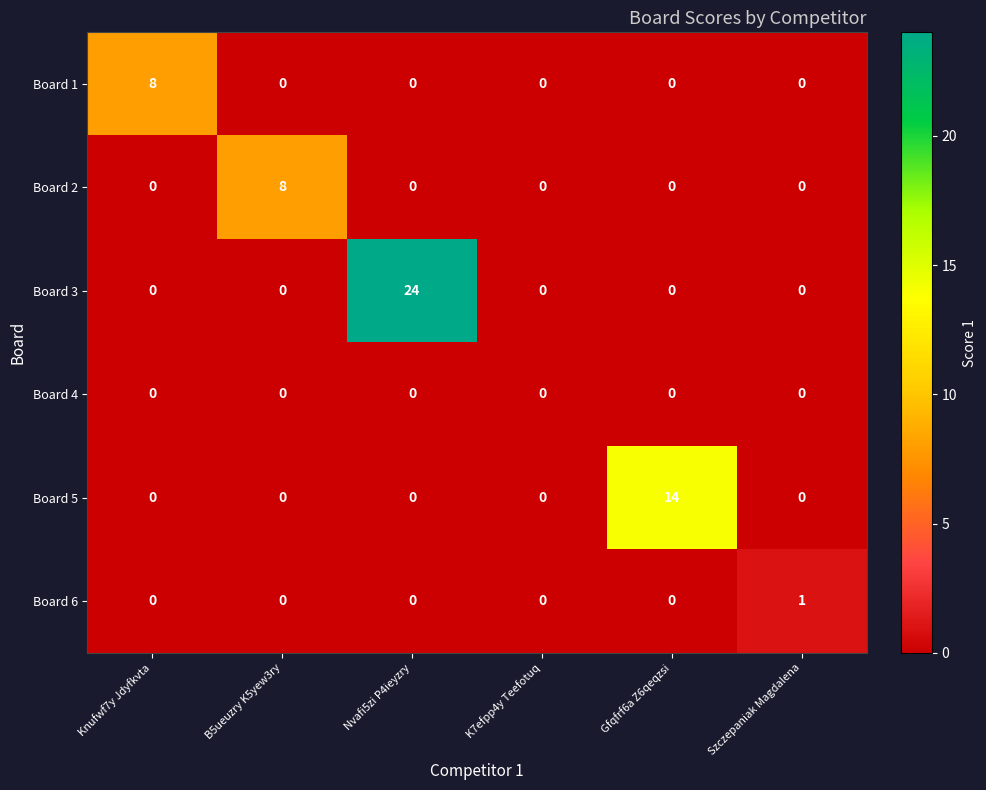

True or false: Board 6 has a value of 0 at Gfqfrf6a Z6qeqzsi.

True